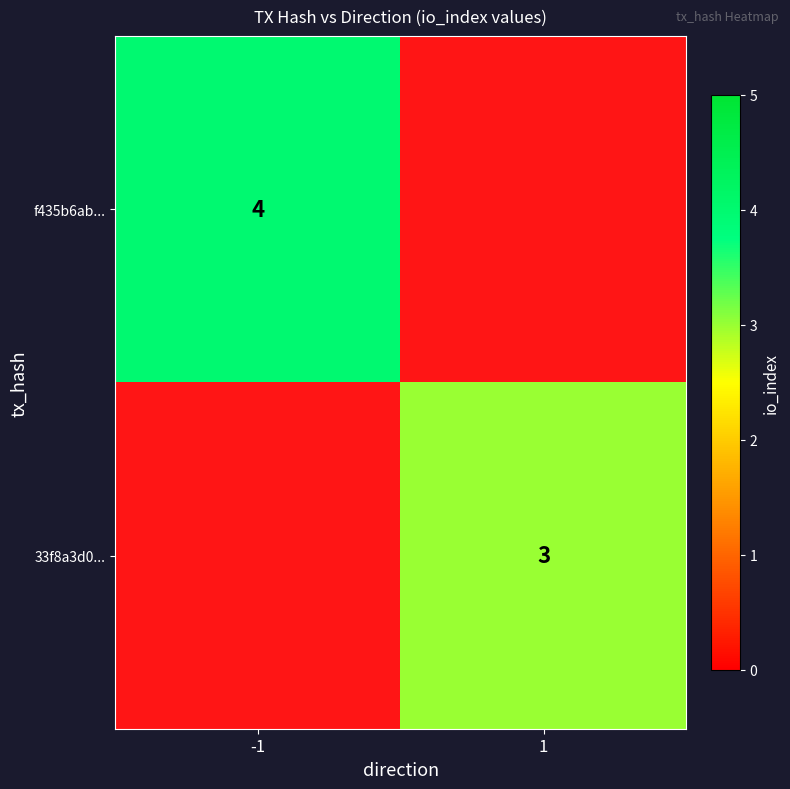

Is it true that f435b6ab... equals 6 at -1?

False